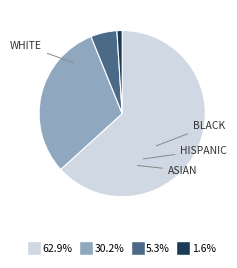

Is there any slice that represents more than half of the pie?

Yes